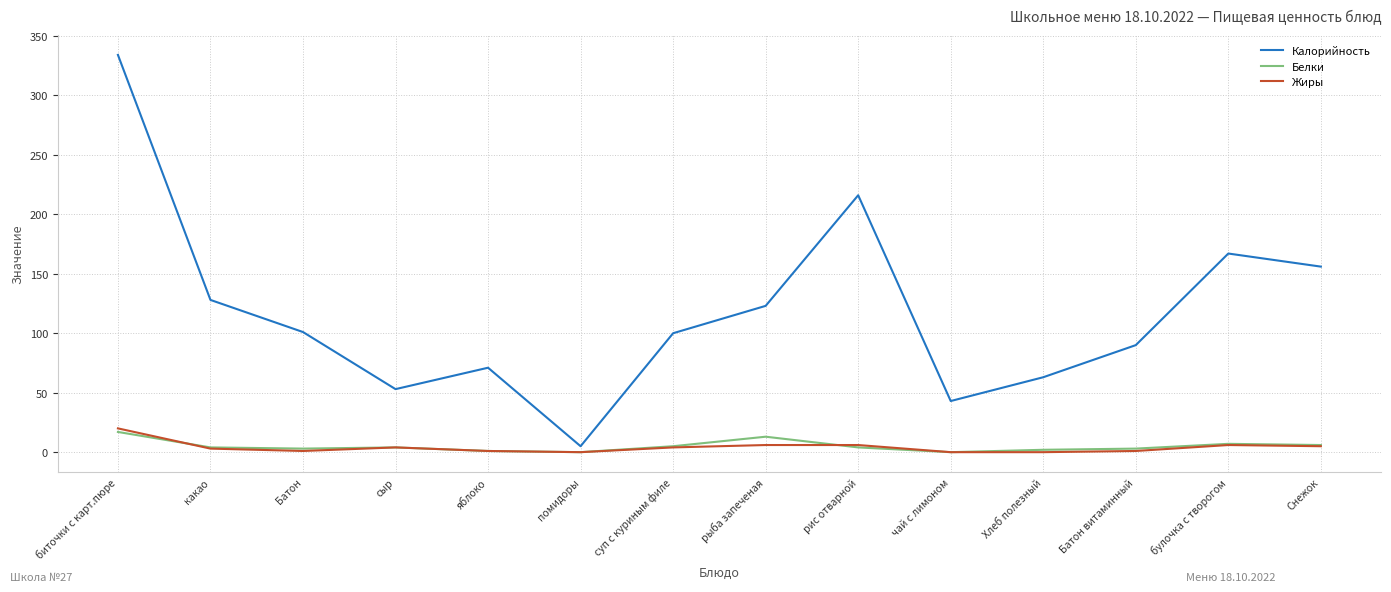

What is the difference between the highest and lowest values at чай с лимоном?

43